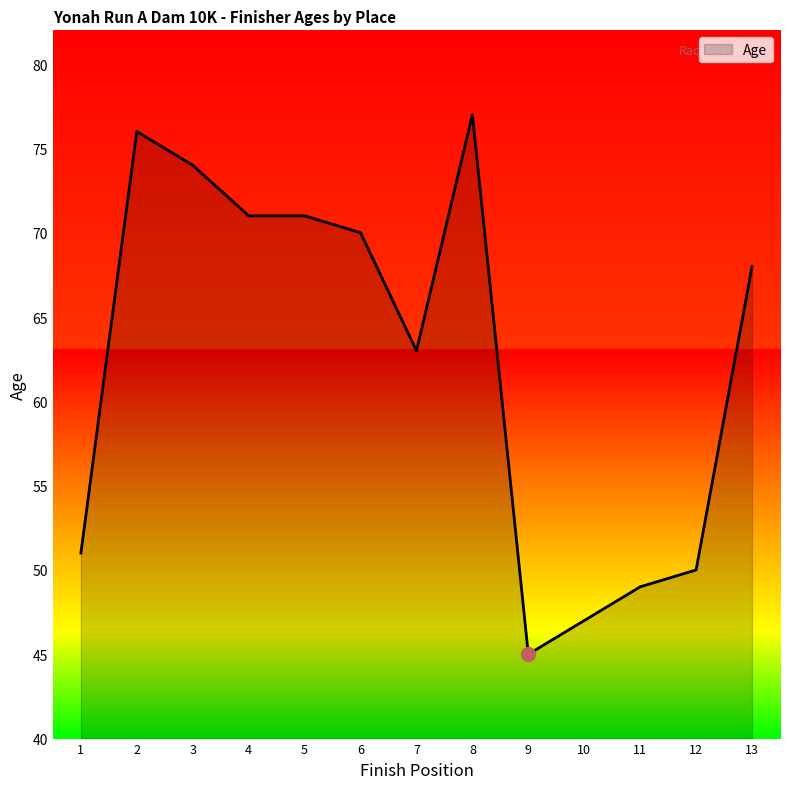

Is it true that the value at 3 is 16?

False